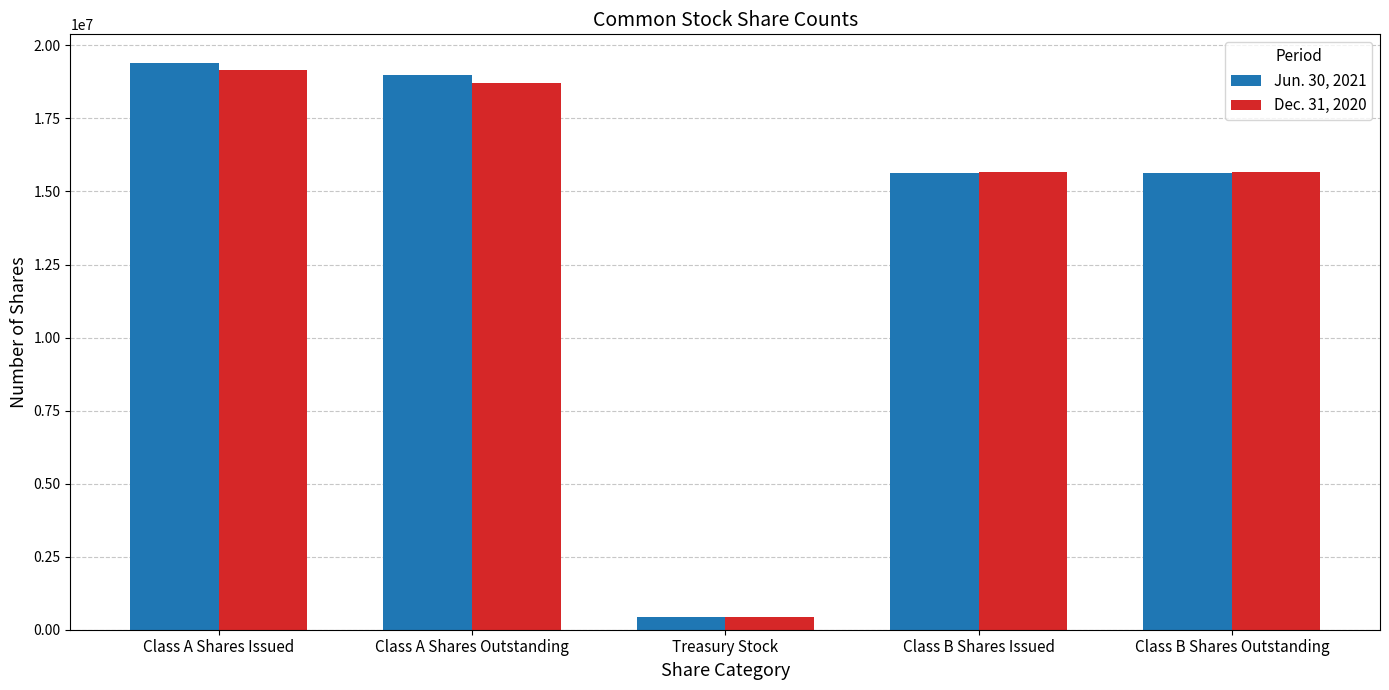

Reading right to left, what are all the values shown in this chart?

Jun. 30, 2021: 15621000	15621000	419000	18989000	19408000
Dec. 31, 2020: 15659000	15659000	419000	18729000	19148000